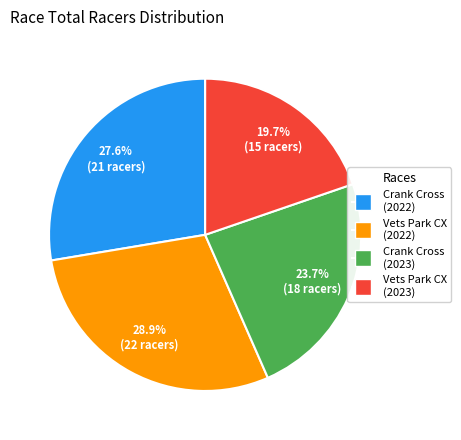

Does Crank Cross (2023) account for over 50% of the chart?

No